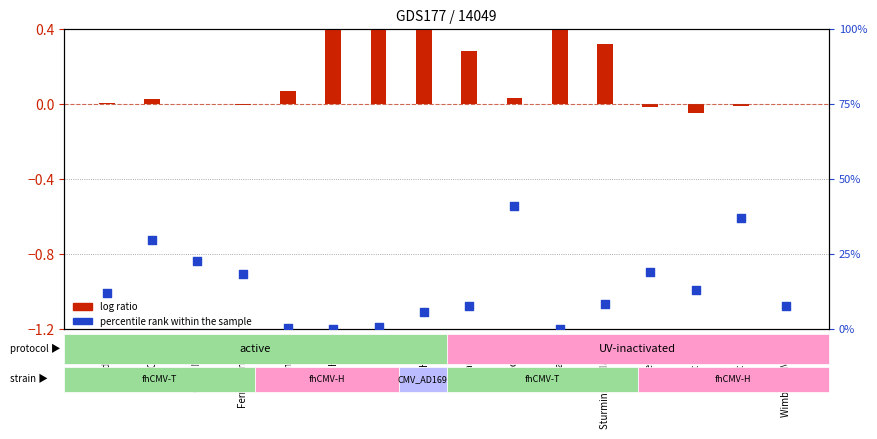

At how many categories does at least one series exceed 26?

3